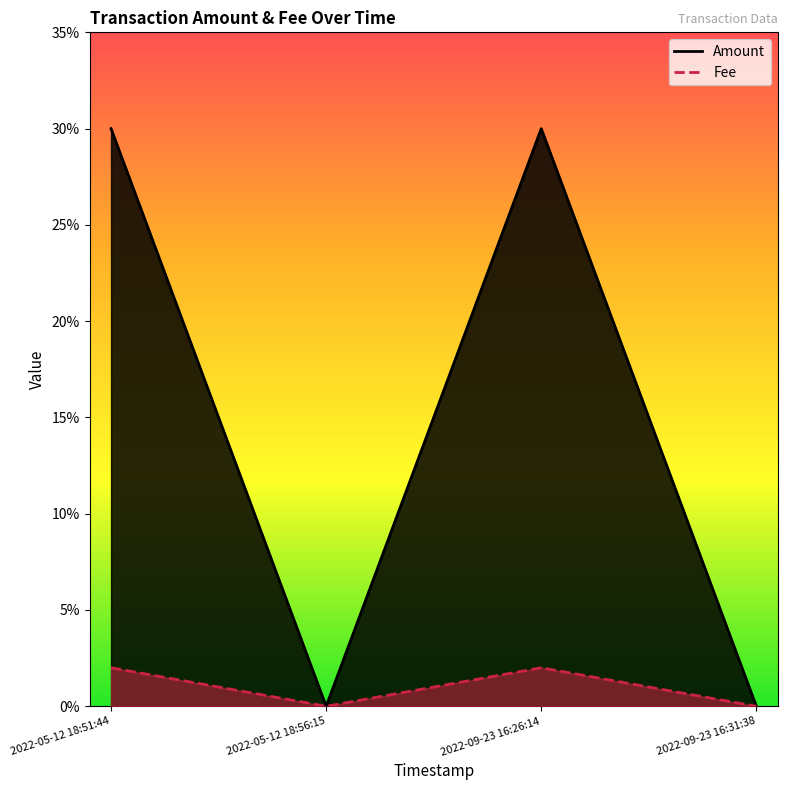

True or false: Amount and Fee cross at least once.

False